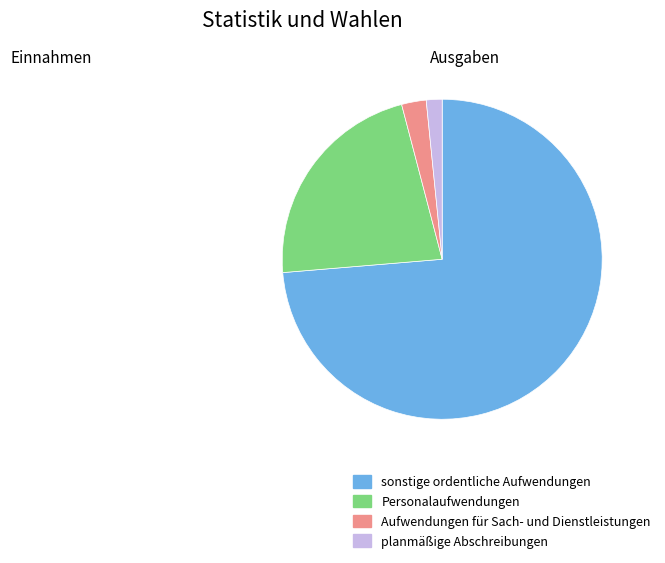

Which has a higher value, sonstige ordentliche Aufwendungen or Personalaufwendungen?

sonstige ordentliche Aufwendungen